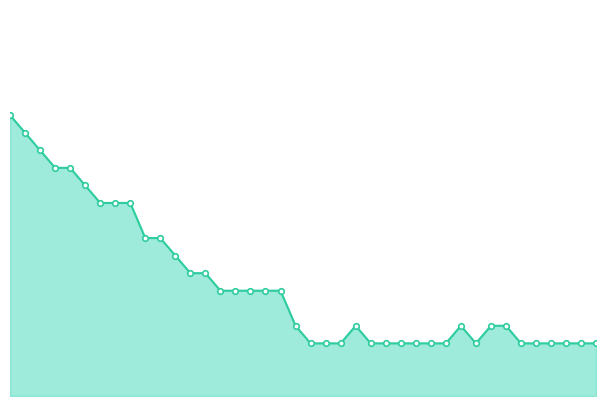

Is this an area chart (filled region under the line)?

Yes